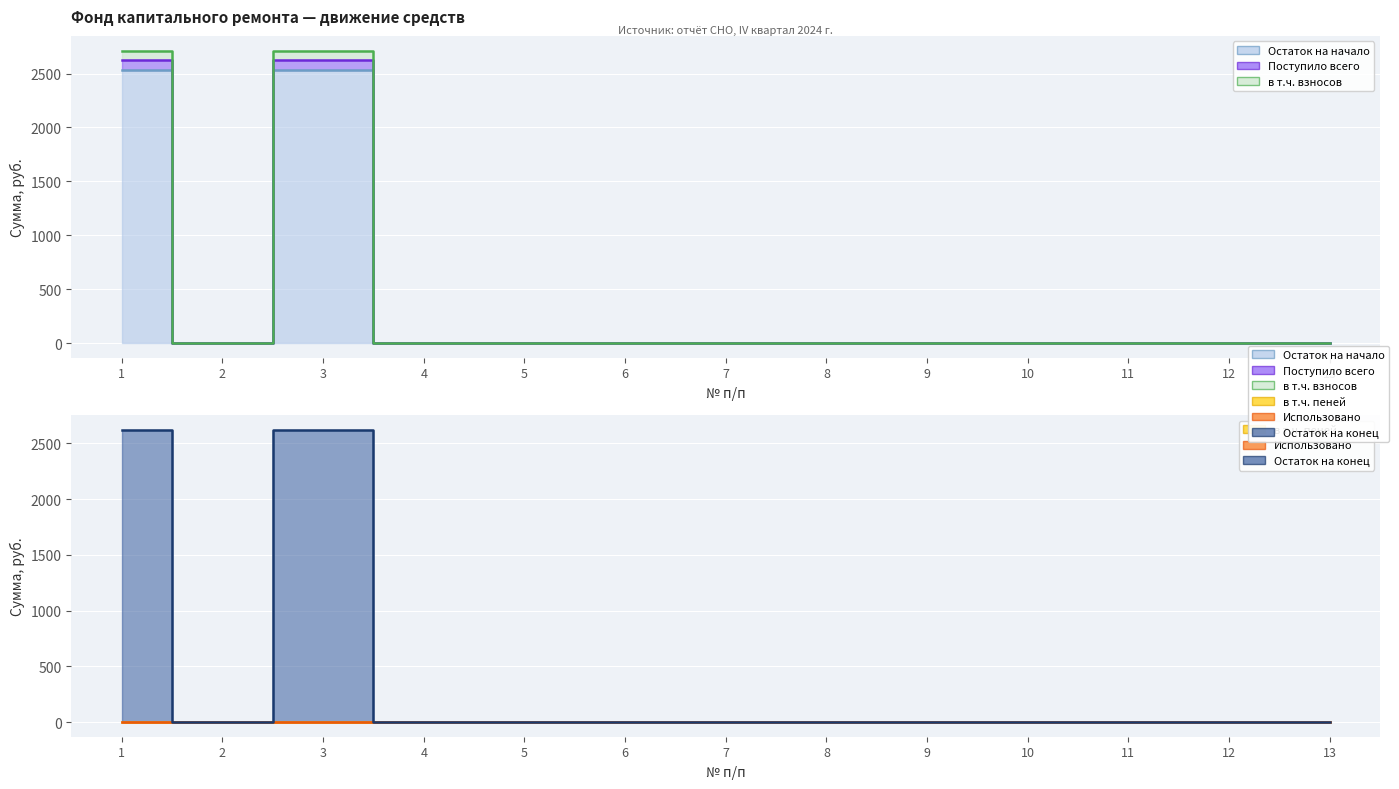

What is the average value of the Остаток на начало series?

389.4